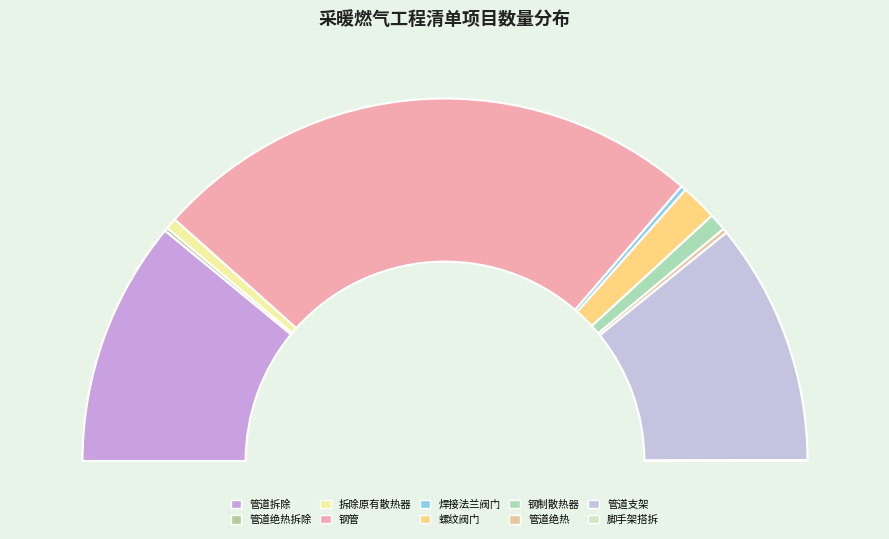

Does 管道绝热 account for over 50% of the chart?

No